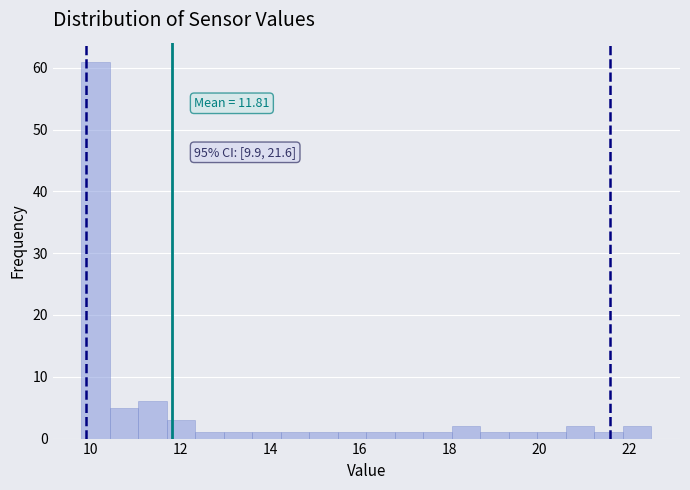

Around what value on the x-axis is the tallest bar? Give the approximate position of its centre, as read against the axis.

10.2